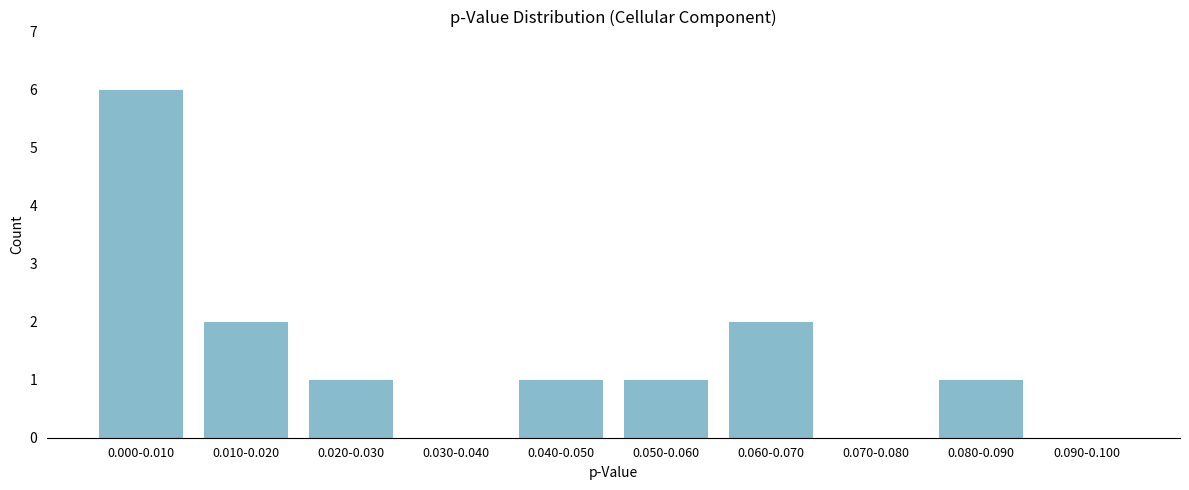

What is the ratio of the value at 0.050-0.060 to the value at 0.020-0.030?

1.0